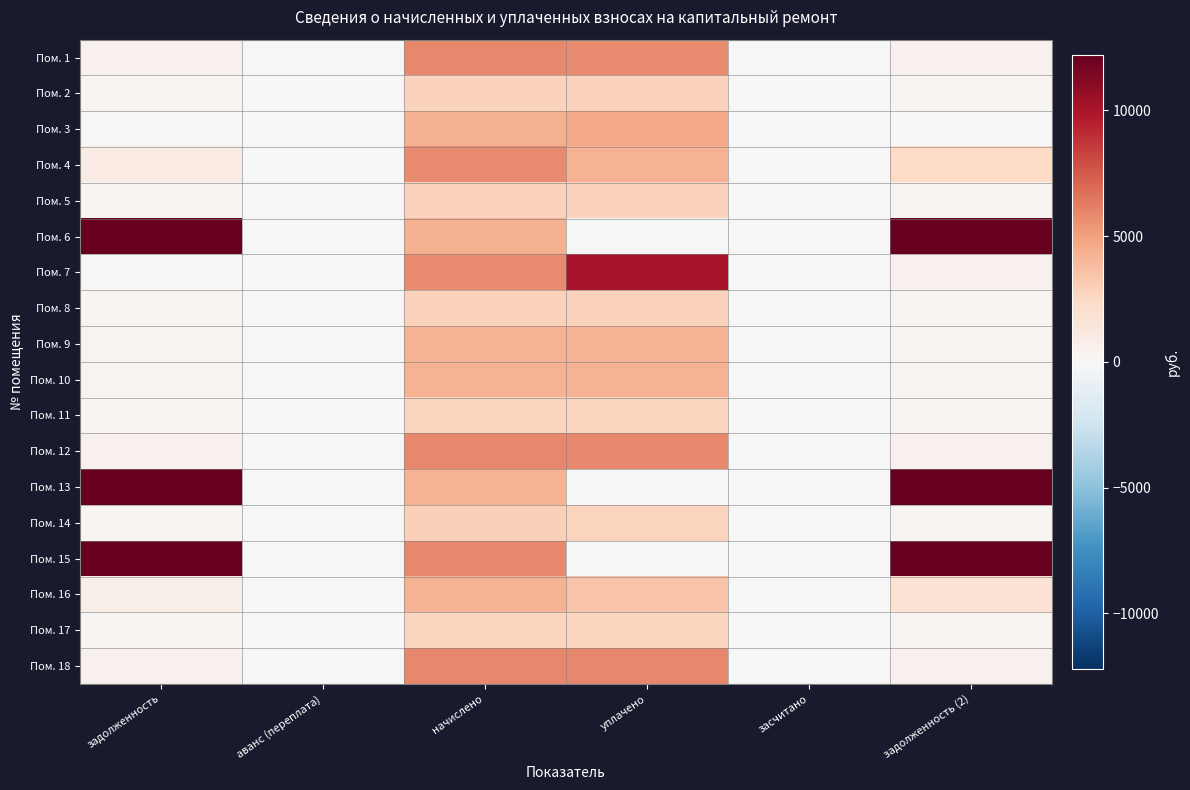

Rank the series by their maximum value, from lowest to highest.

Пом. 17, Пом. 11, Пом. 2, Пом. 5, Пом. 8, Пом. 14, Пом. 9, Пом. 10, Пом. 16, Пом. 3, Пом. 4, Пом. 1, Пом. 12, Пом. 18, Пом. 7, Пом. 15, Пом. 6, Пом. 13